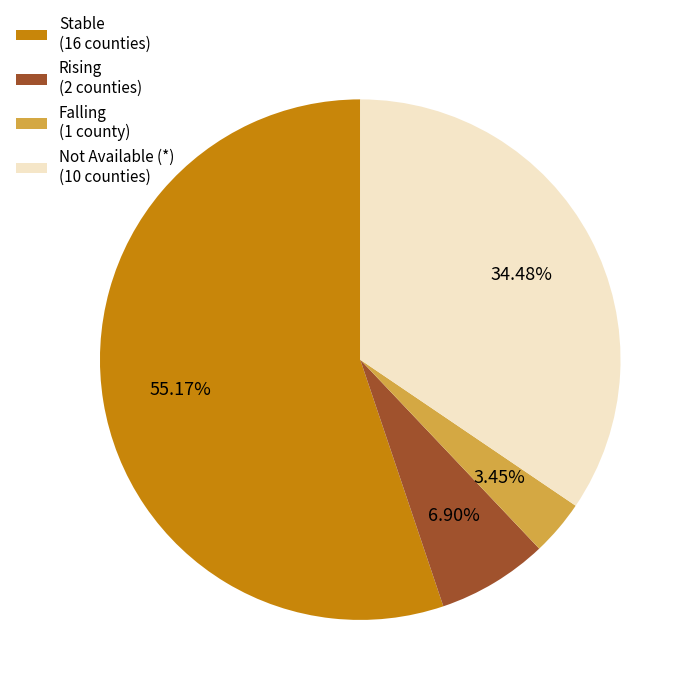

Does Falling (1 county) account for over 50% of the chart?

No